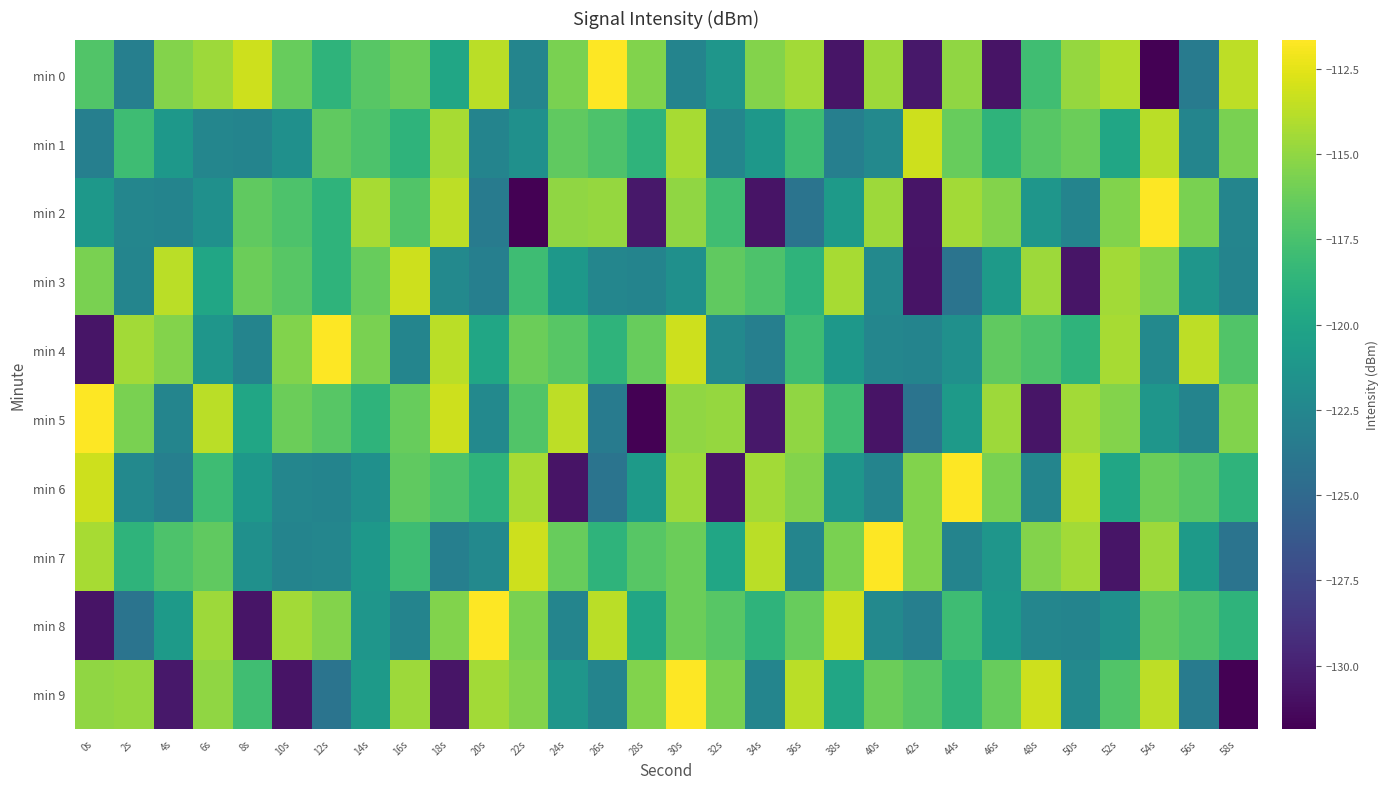

How many series are shown in this chart?

10